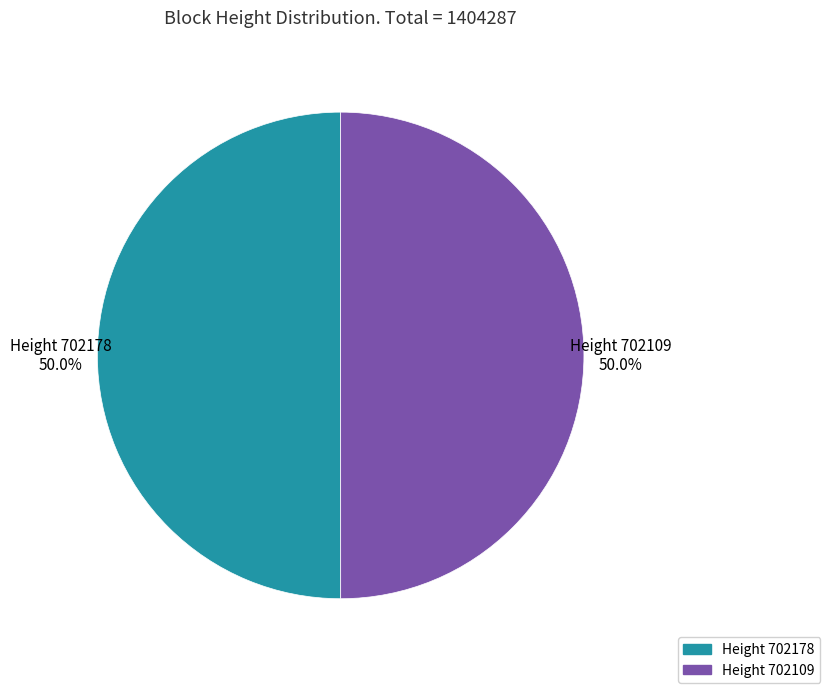

What is the ratio of the value at Height 702109 to the value at Height 702178?

1.0